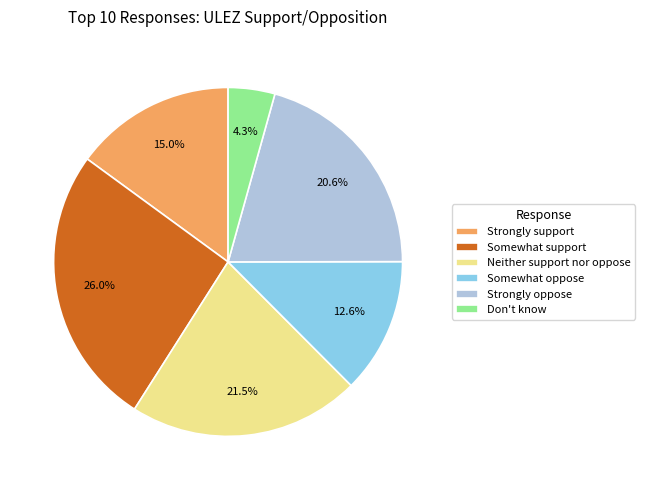

Combined, what portion of the pie is Strongly oppose and Neither support nor oppose?

42.1%